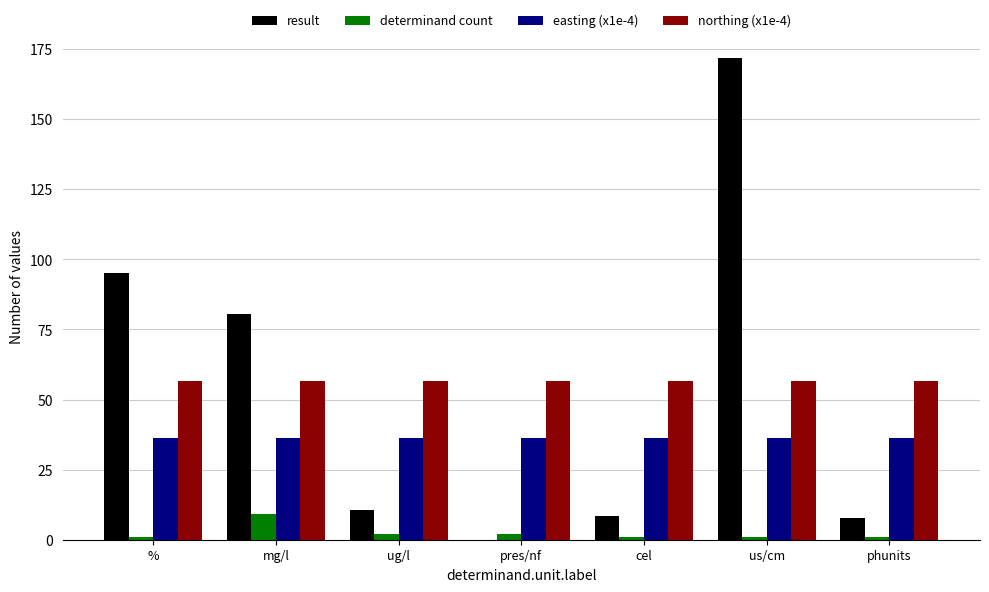

Which series changed the most between % and cel?

result